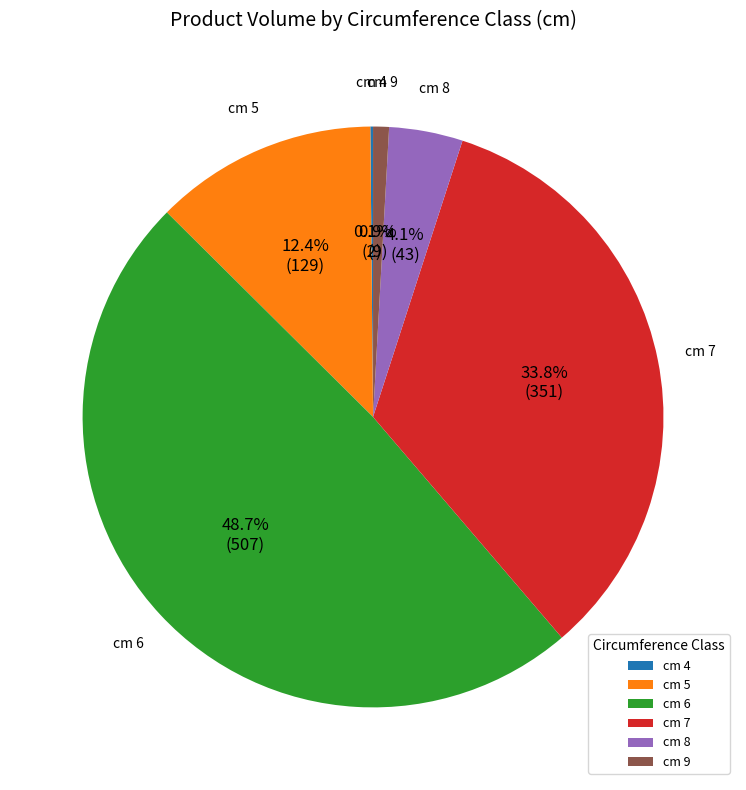

Approximately how many times larger is the value at cm 7 compared to cm 9?

38.2